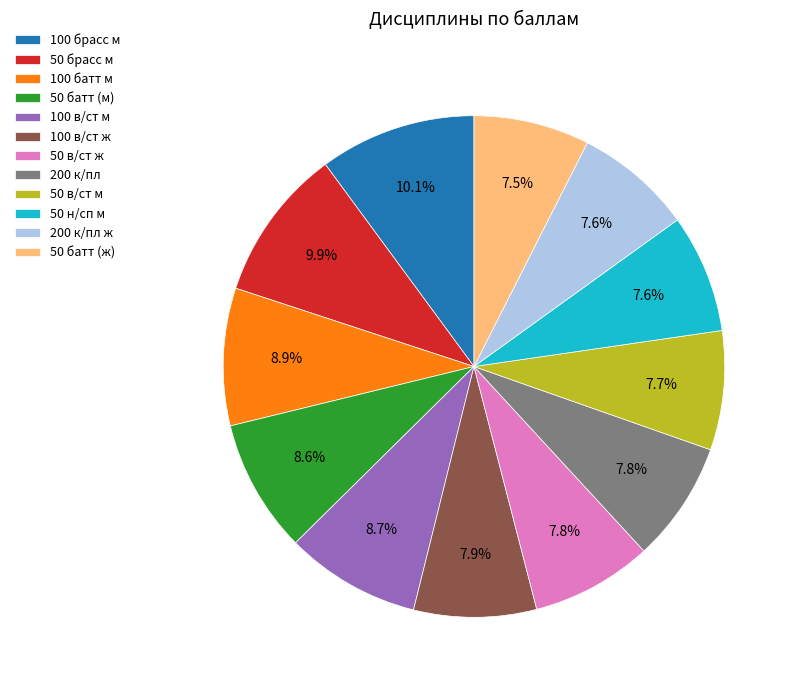

Does 50 в/ст м represent more than half of the total?

No